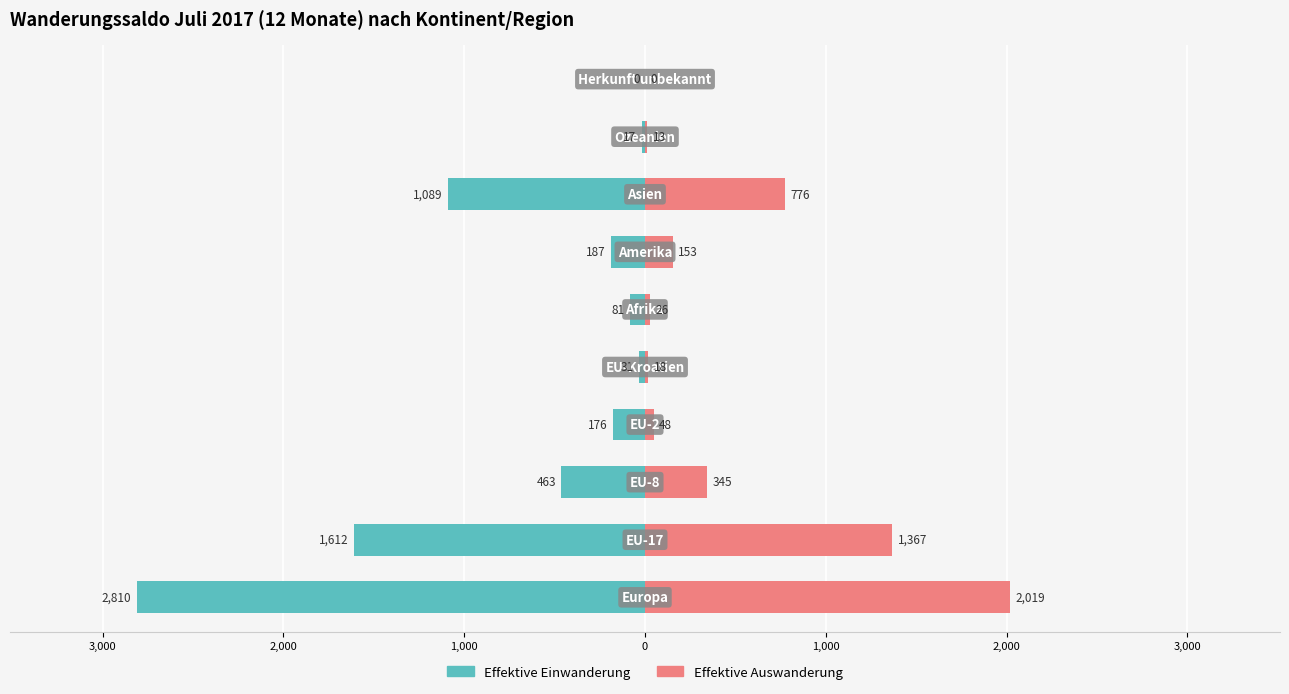

Which series has the widest spread of values?

Effektive Einwanderung